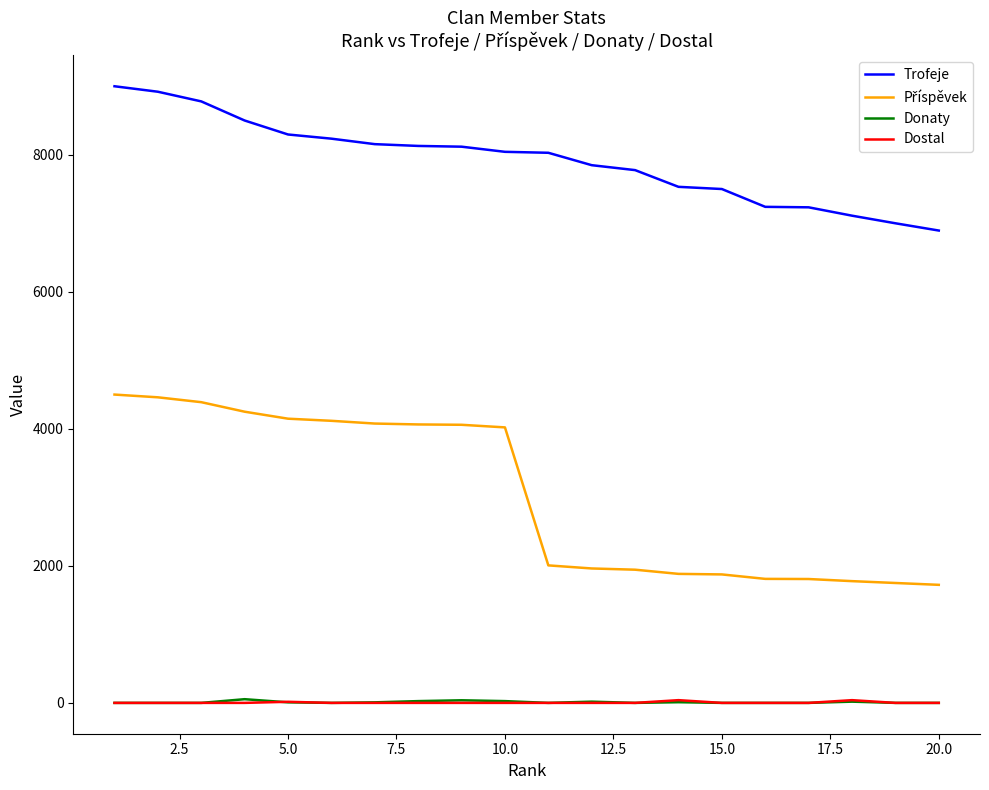

Which series has the largest total across all categories?

Trofeje